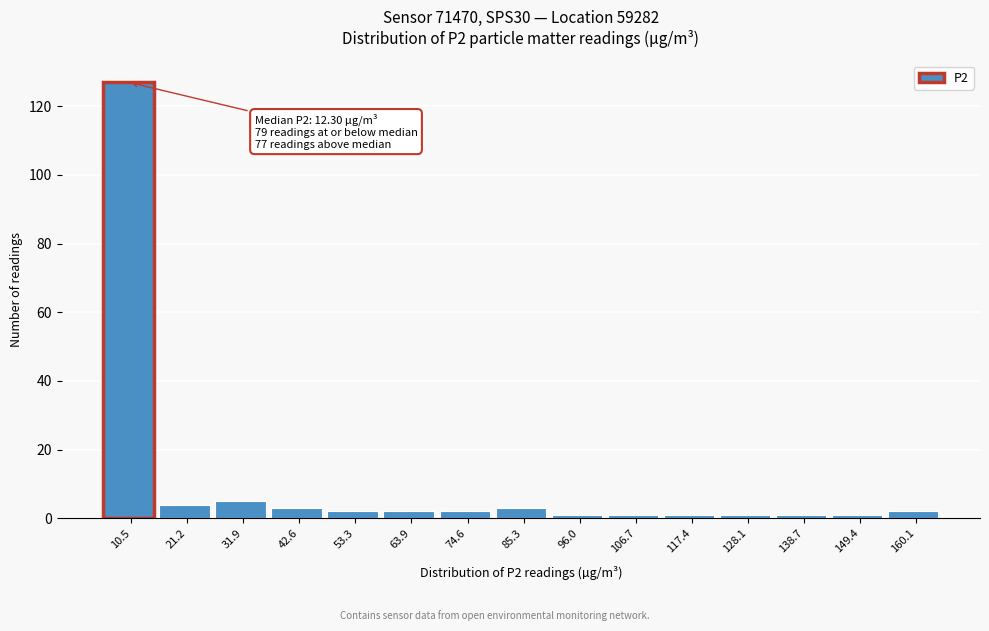

Reading left to right, list all the values displayed in this chart.

127	4	5	3	2	2	2	3	1	1	1	1	1	1	2